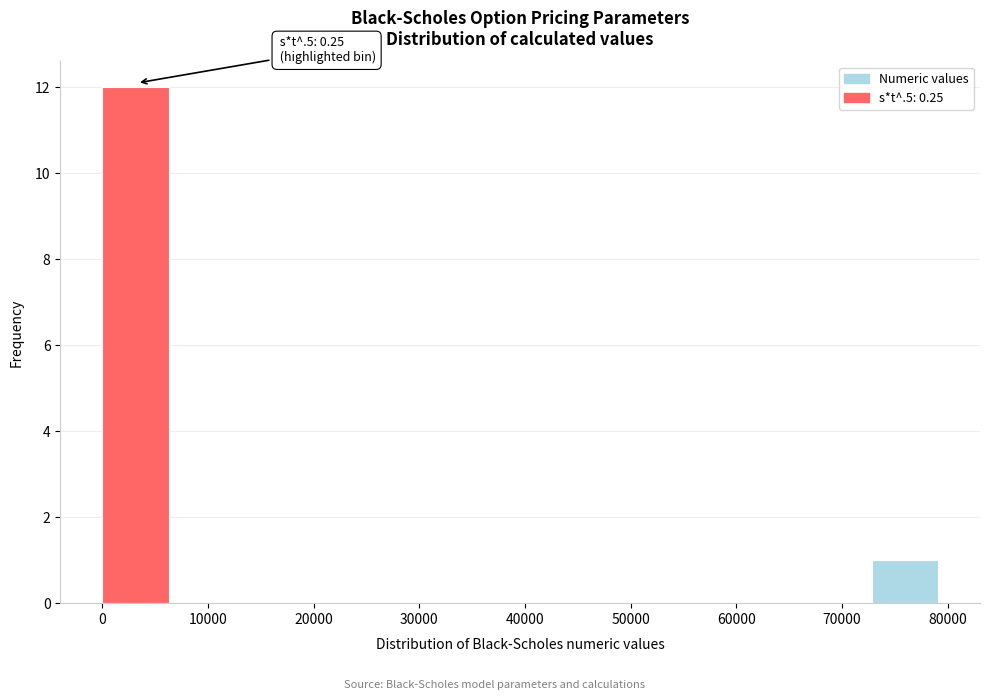

Which range on the x-axis has the tallest bar?

0 to 7000